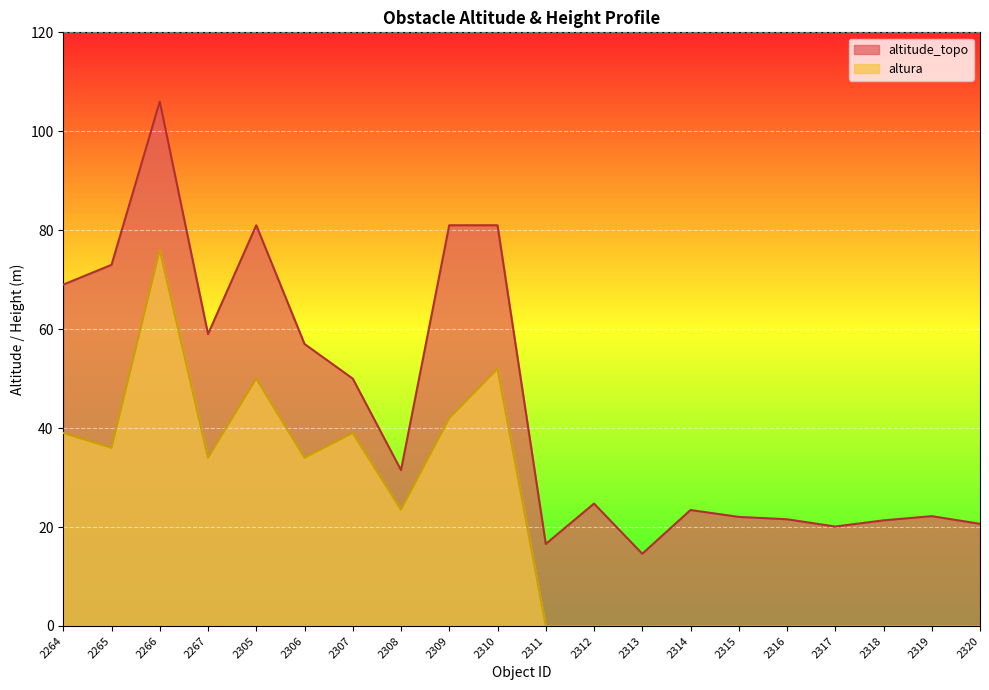

What is the sum of all altura values?

425.5